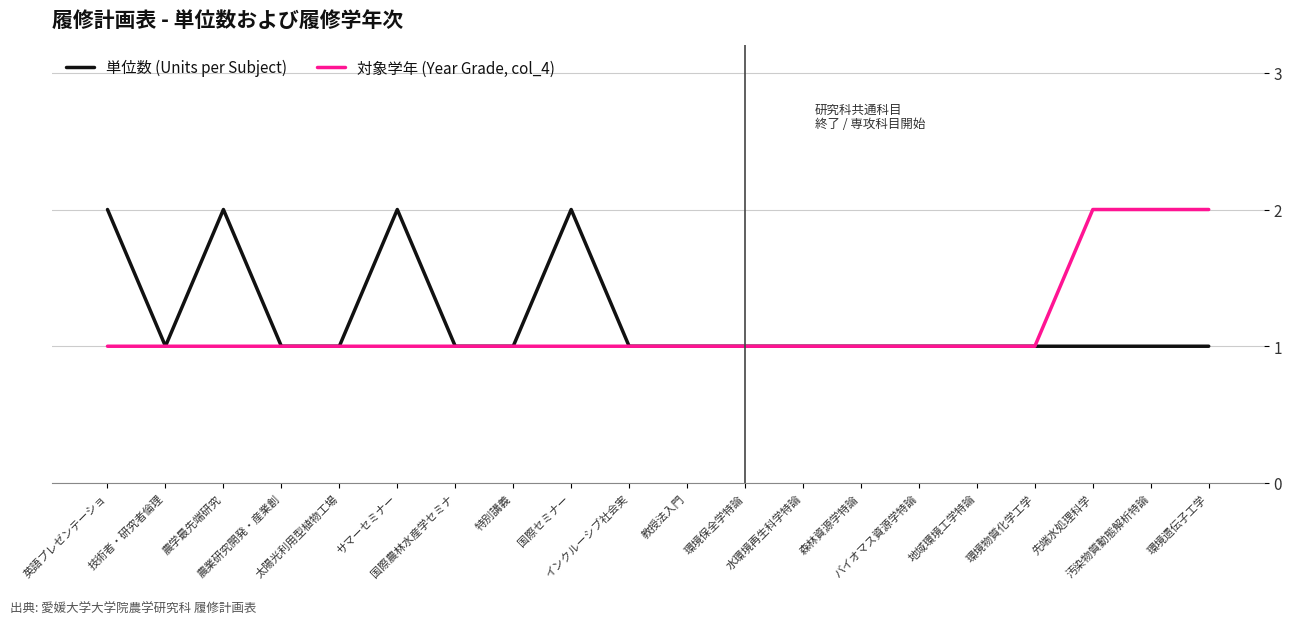

List the series in order of their overall mean, lowest first.

対象学年 (Year Grade, col_4), 単位数 (Units per Subject)